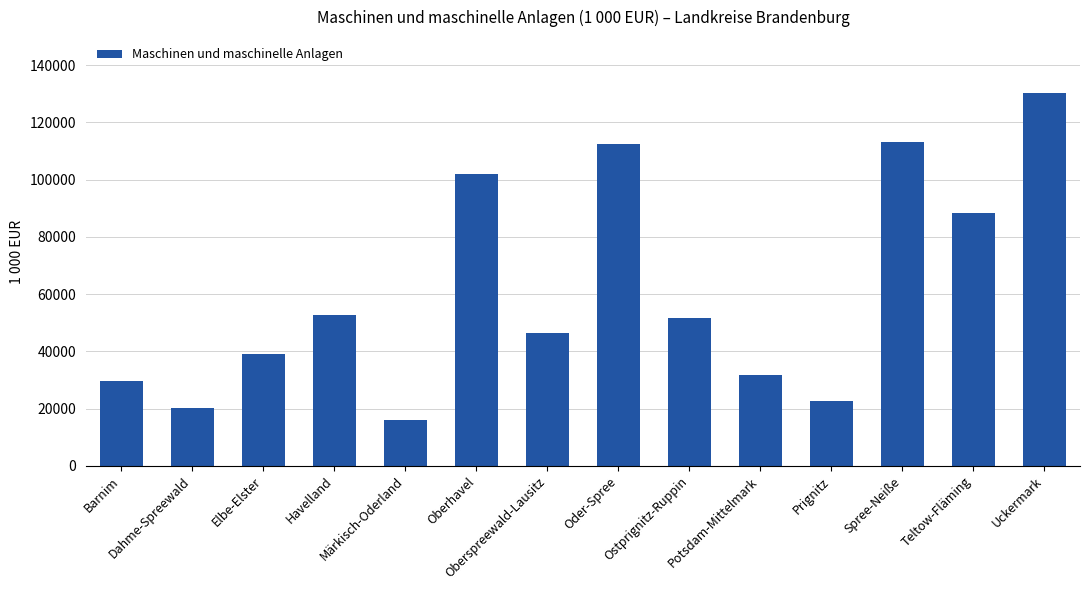

How many data points does each series have?

14